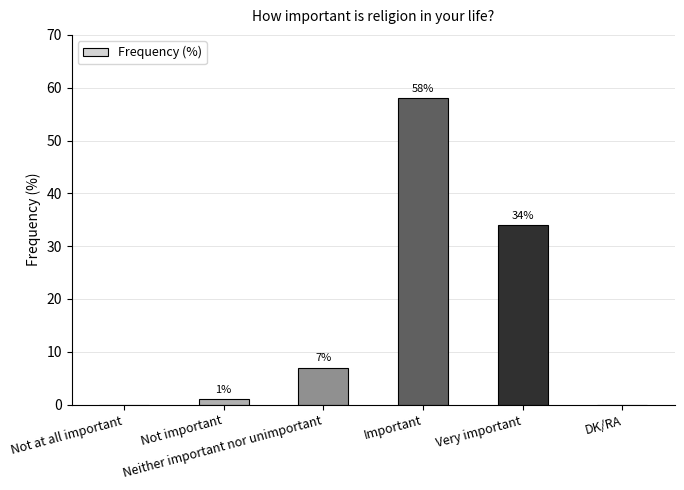

Approximately how many times larger is the value at Neither important nor unimportant compared to Important?

0.1